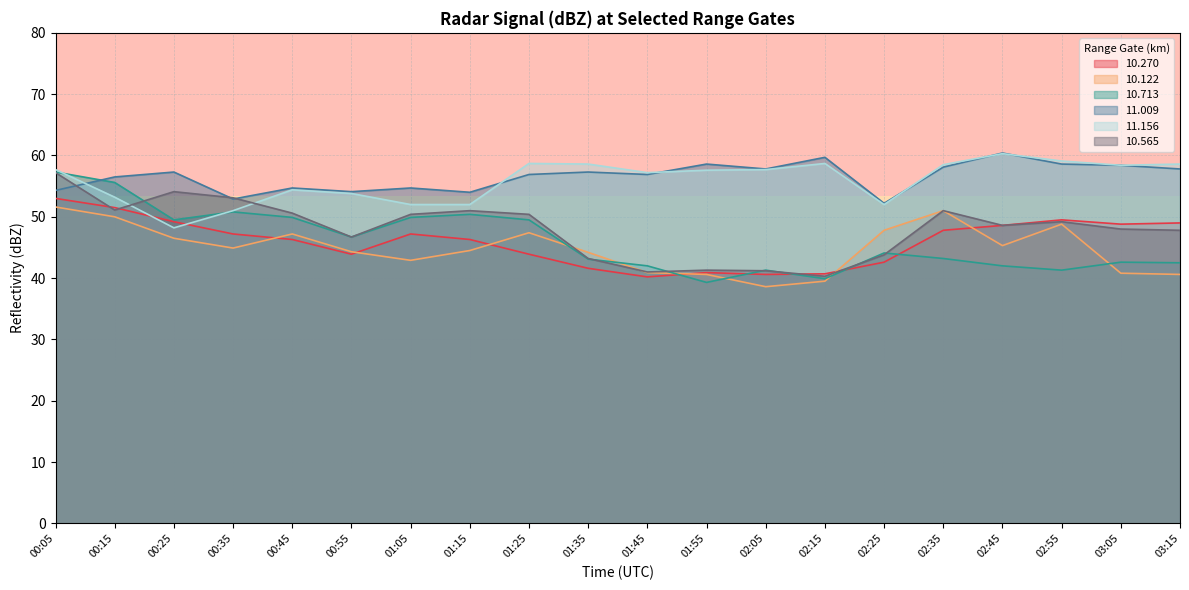

What is the difference between the maximum and minimum values in the 11.156 series?

12.1